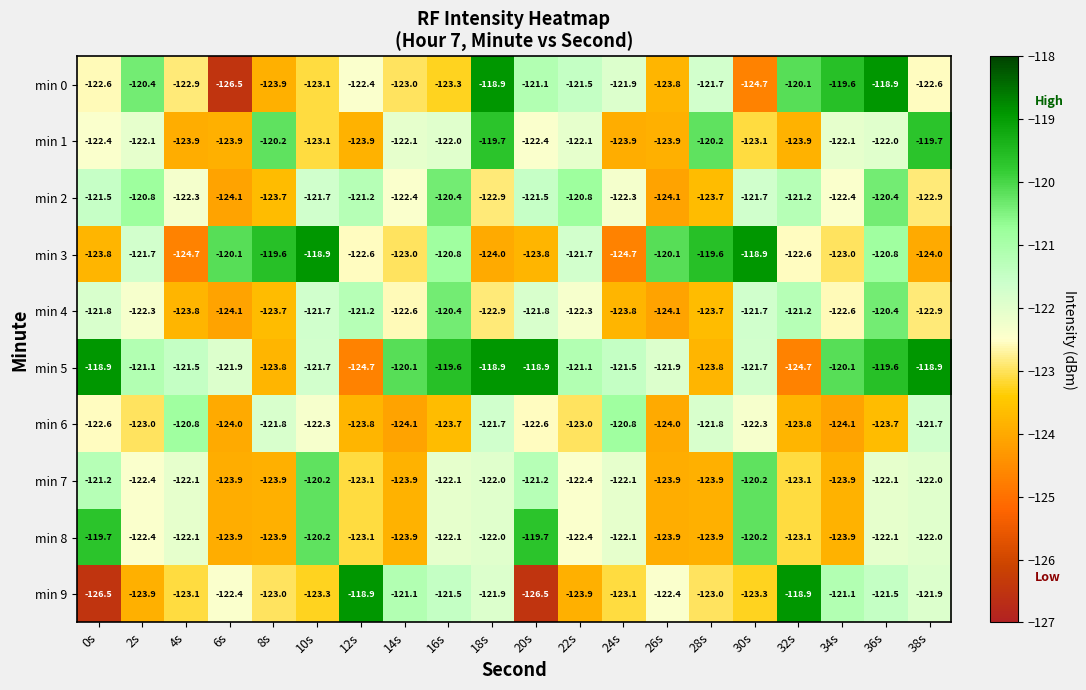

What is the difference between the min 0 values at 36s and 28s?

2.8